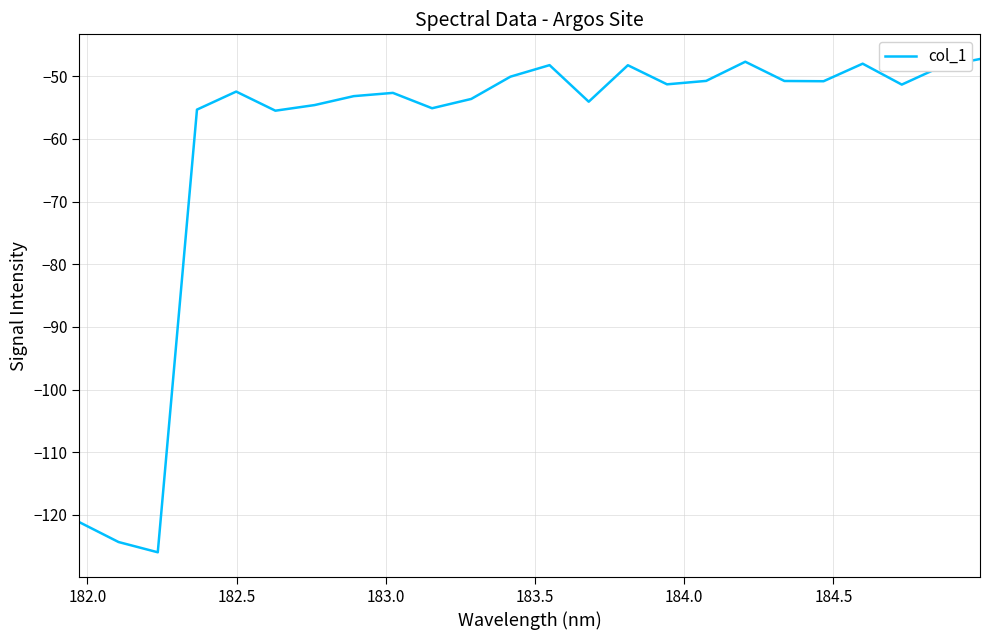

What is the difference between the maximum and minimum values?

78.8